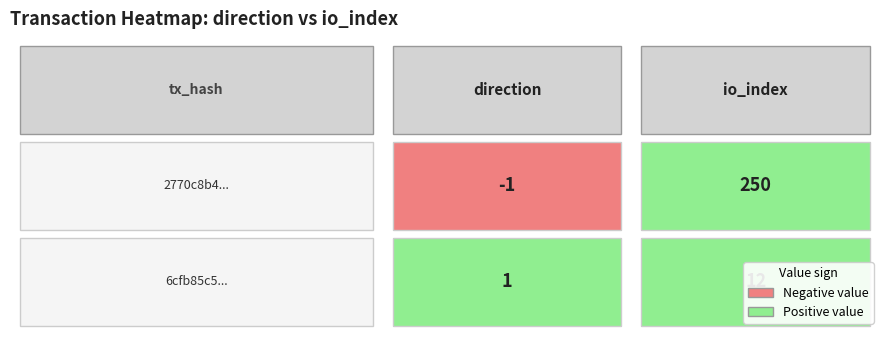

What is the total value across all series at 1?

262